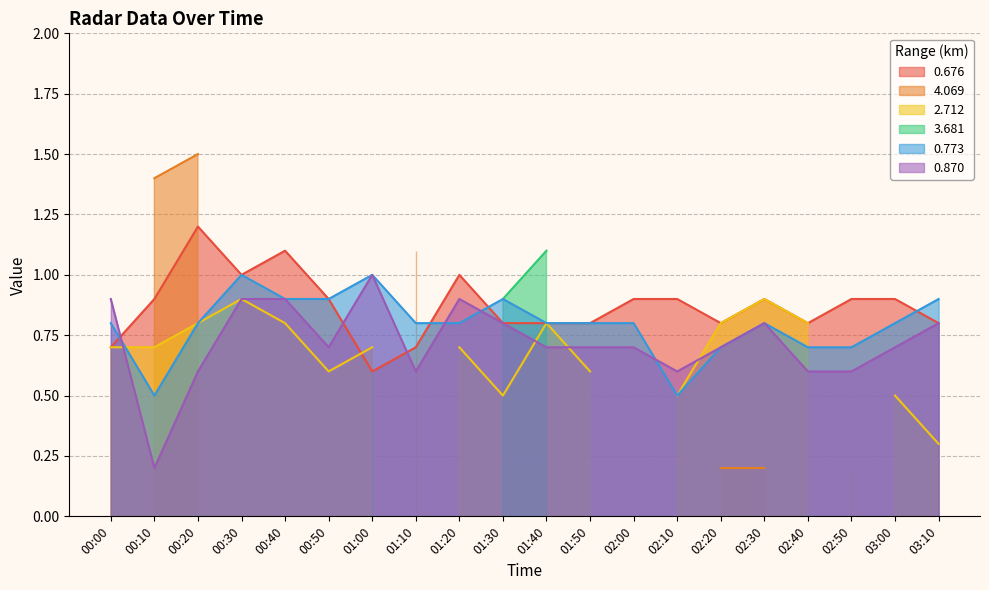

Is it true that 0.870 equals 1.2 at 00:50?

False